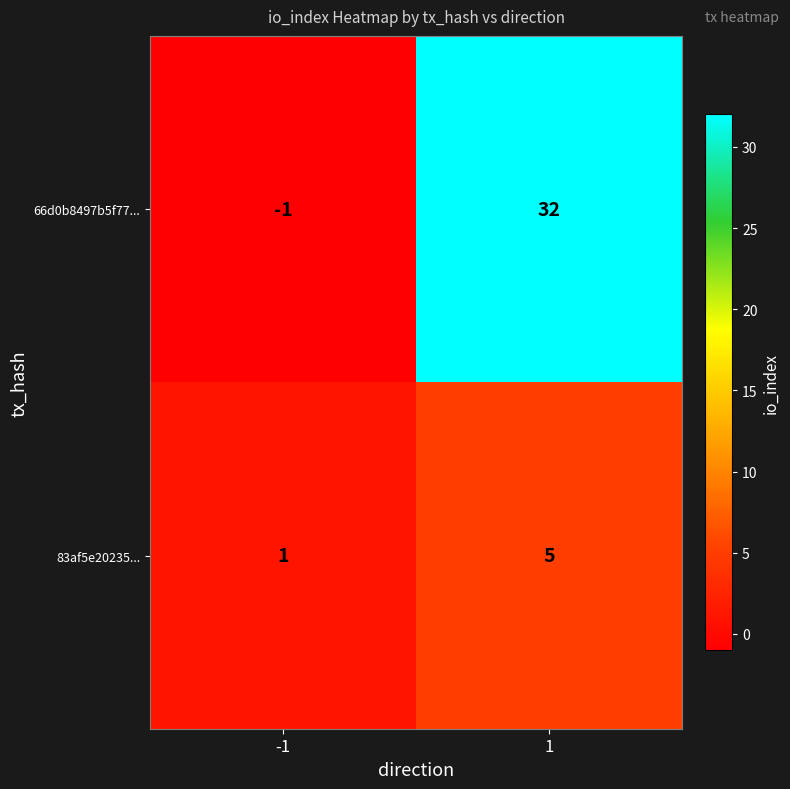

Is the value of 66d0b8497b5f77... at 1 greater than the value of 83af5e20235... at -1?

Yes